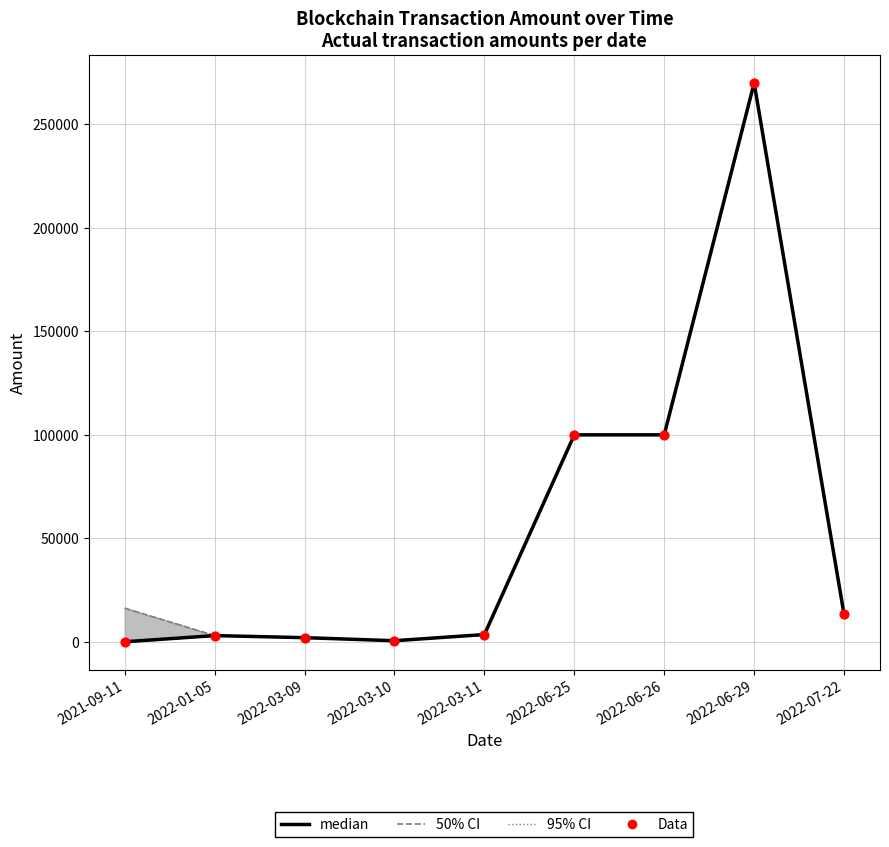

Which series reaches the maximum Y coordinate?

median